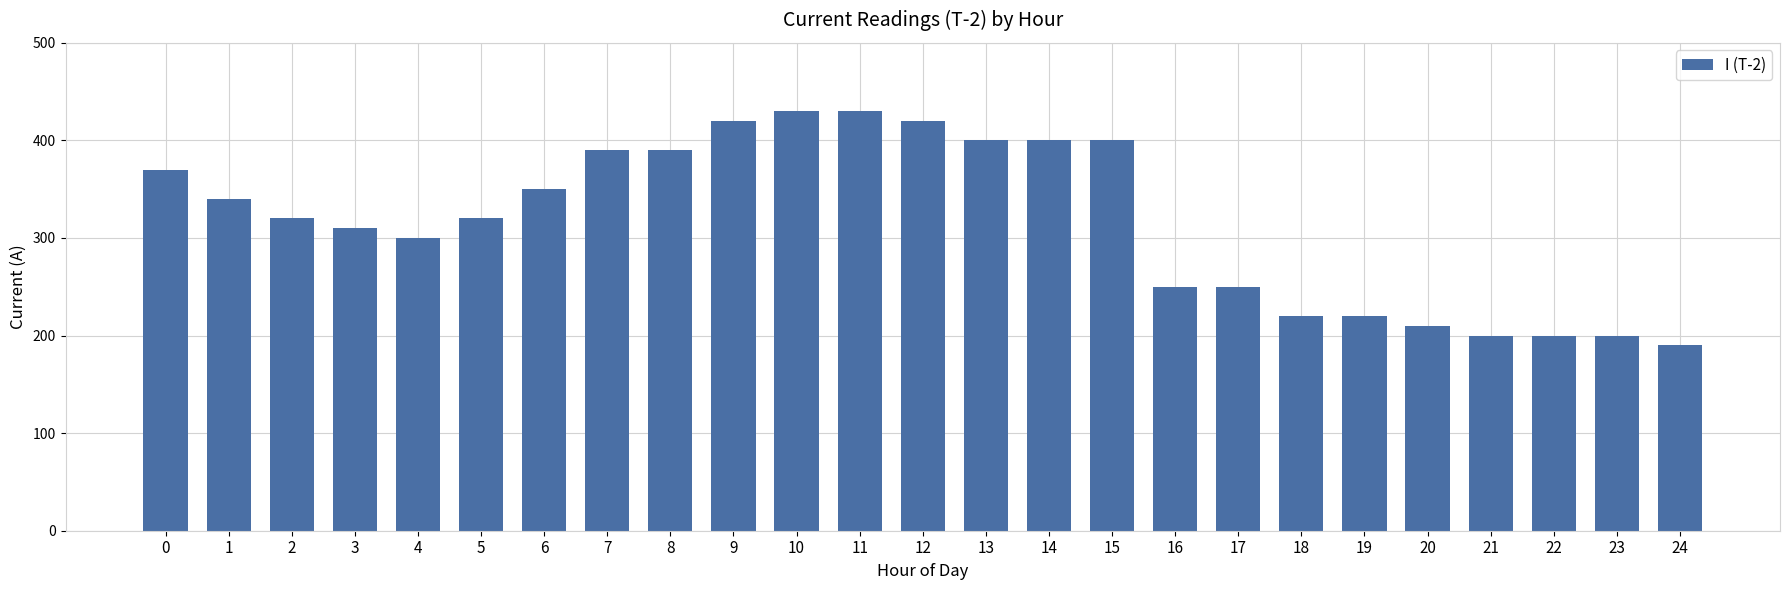

Count the number of data series in this chart.

1